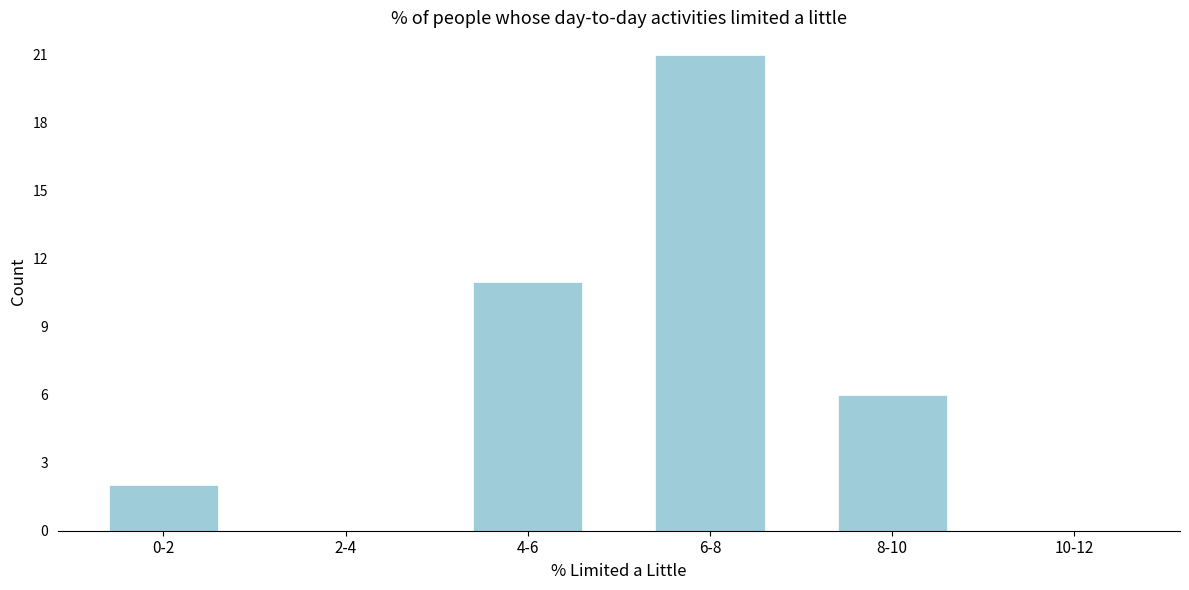

Reading left to right, transcribe all the data shown in this chart.

0-2=2	2-4=0	4-6=11	6-8=21	8-10=6	10-12=0